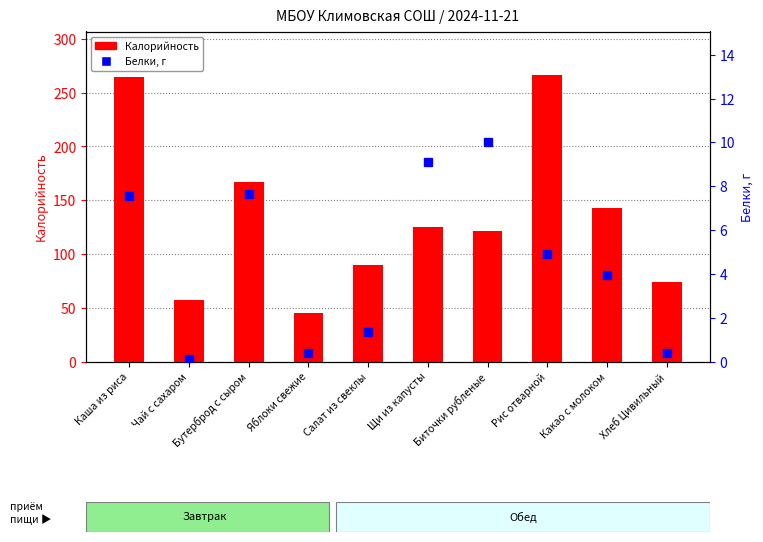

What is the difference between the highest and lowest values at Каша из риса?

256.8